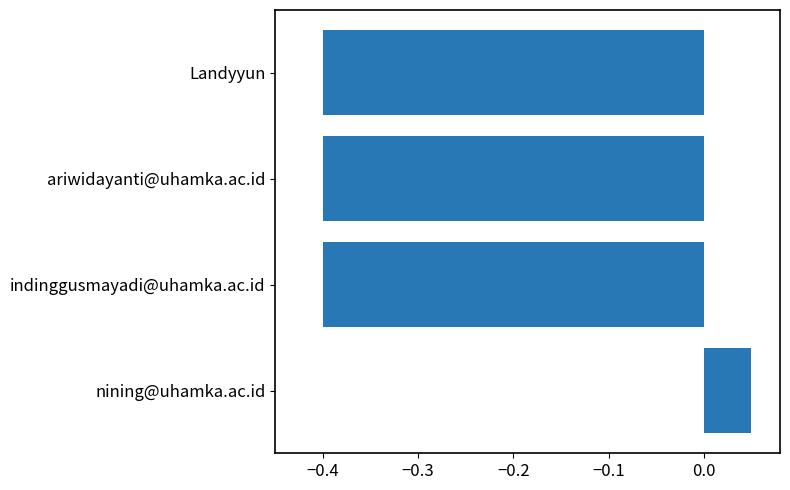

Are the bars grouped side by side (vs. stacked)?

No